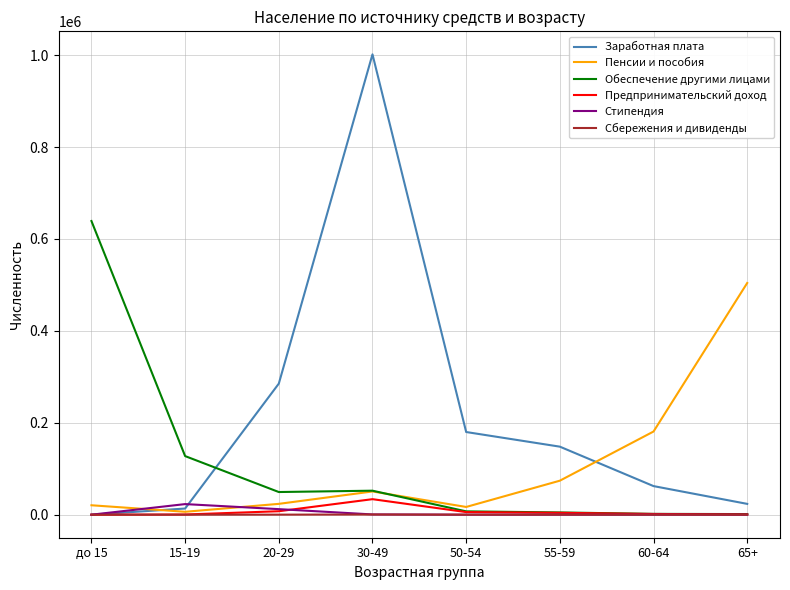

True or false: Предпринимательский доход has a value of 7552 at 20-29.

True